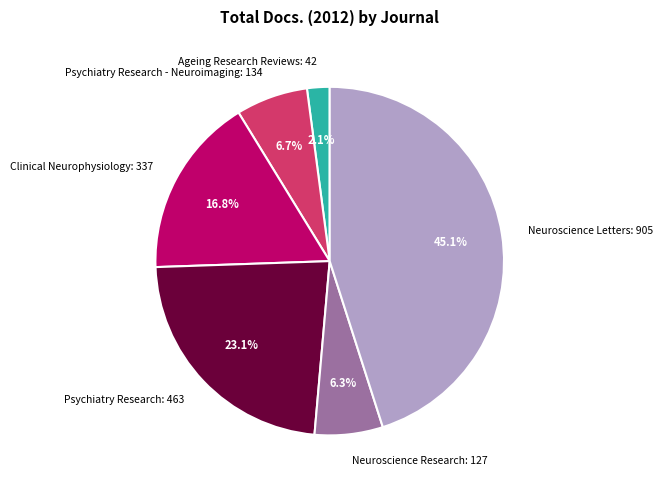

To the nearest percent, what is the average slice percentage?

17%